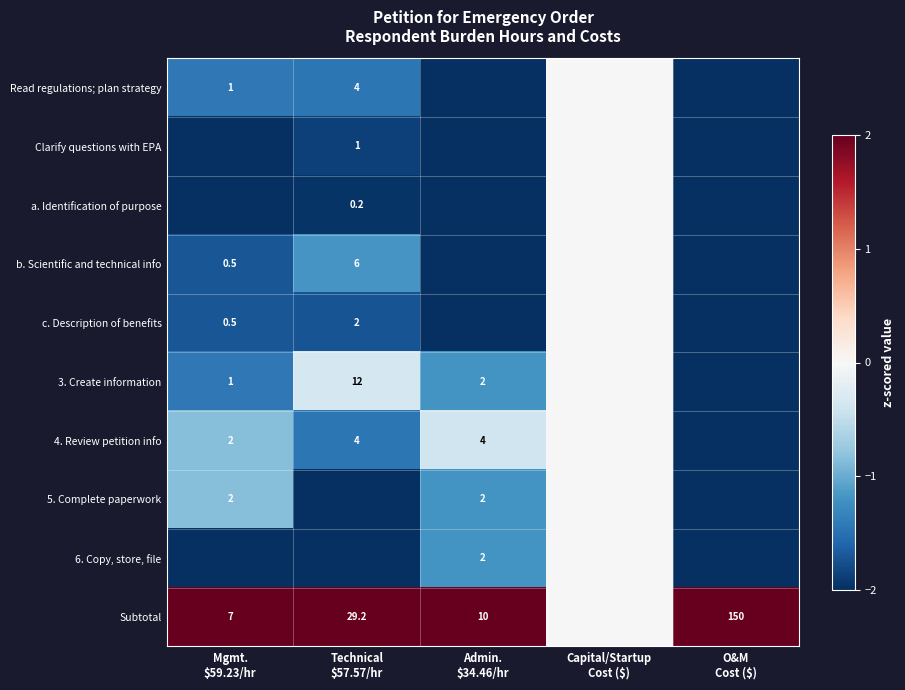

Count the number of data series in this chart.

10